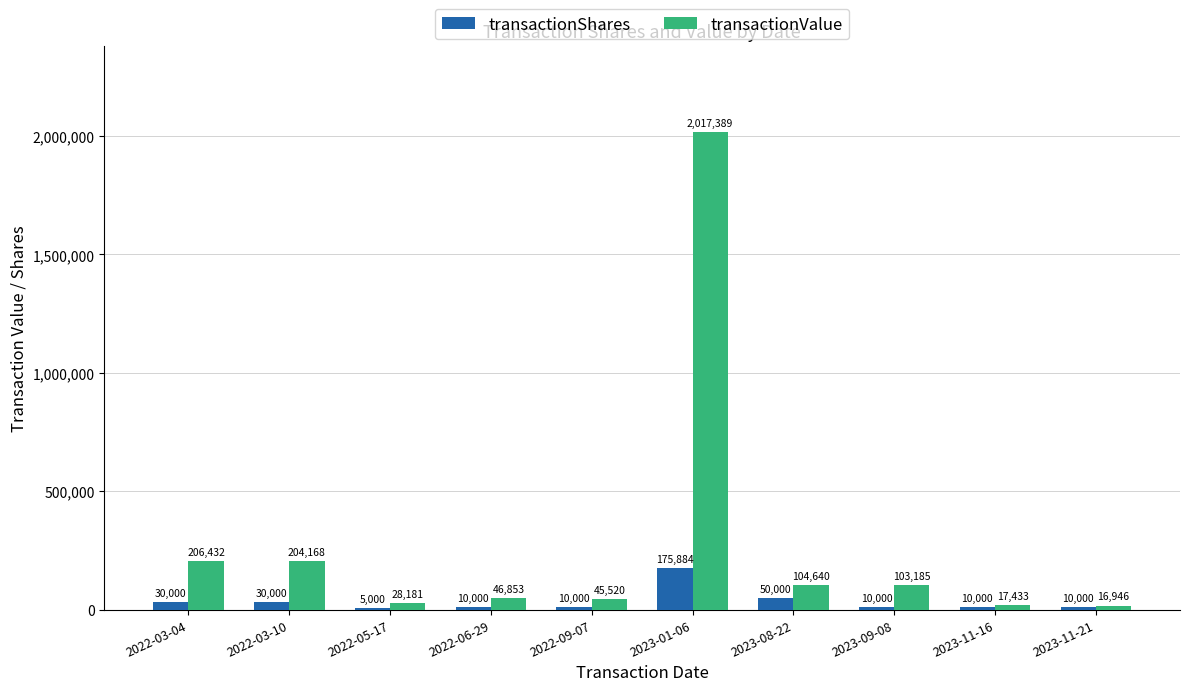

Reading right to left, extract all data points from this chart.

transactionShares: 10000	10000	10000	50000	175884	10000	10000	5000	30000	30000
transactionValue: 16946	17433	103185	104640	2017389	45520	46853	28181	204168	206432